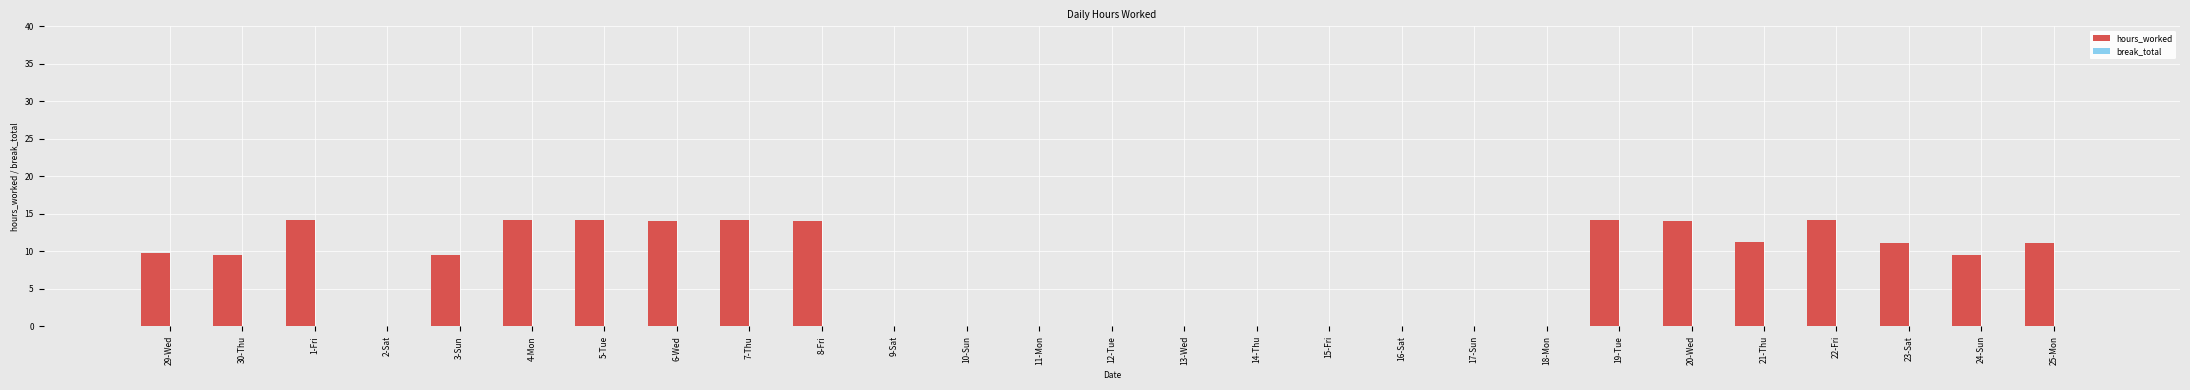

What is the sum of all values?

199.1